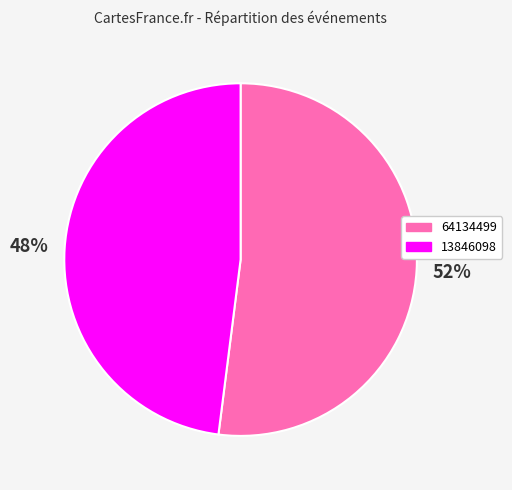

Do 64134499 and 13846098 together represent more than half of the pie?

Yes